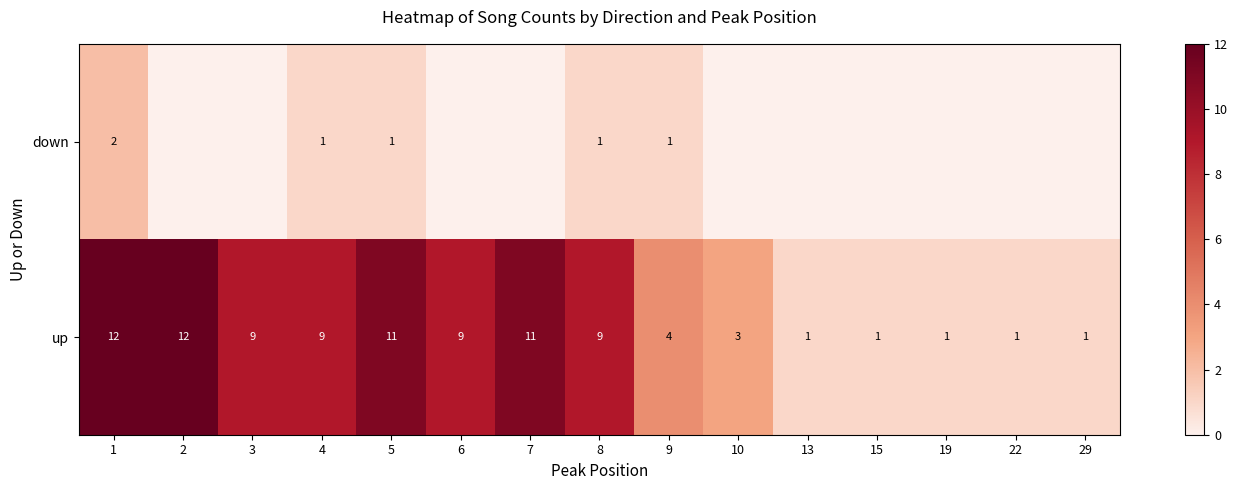

What value does the up series have at 3?

9